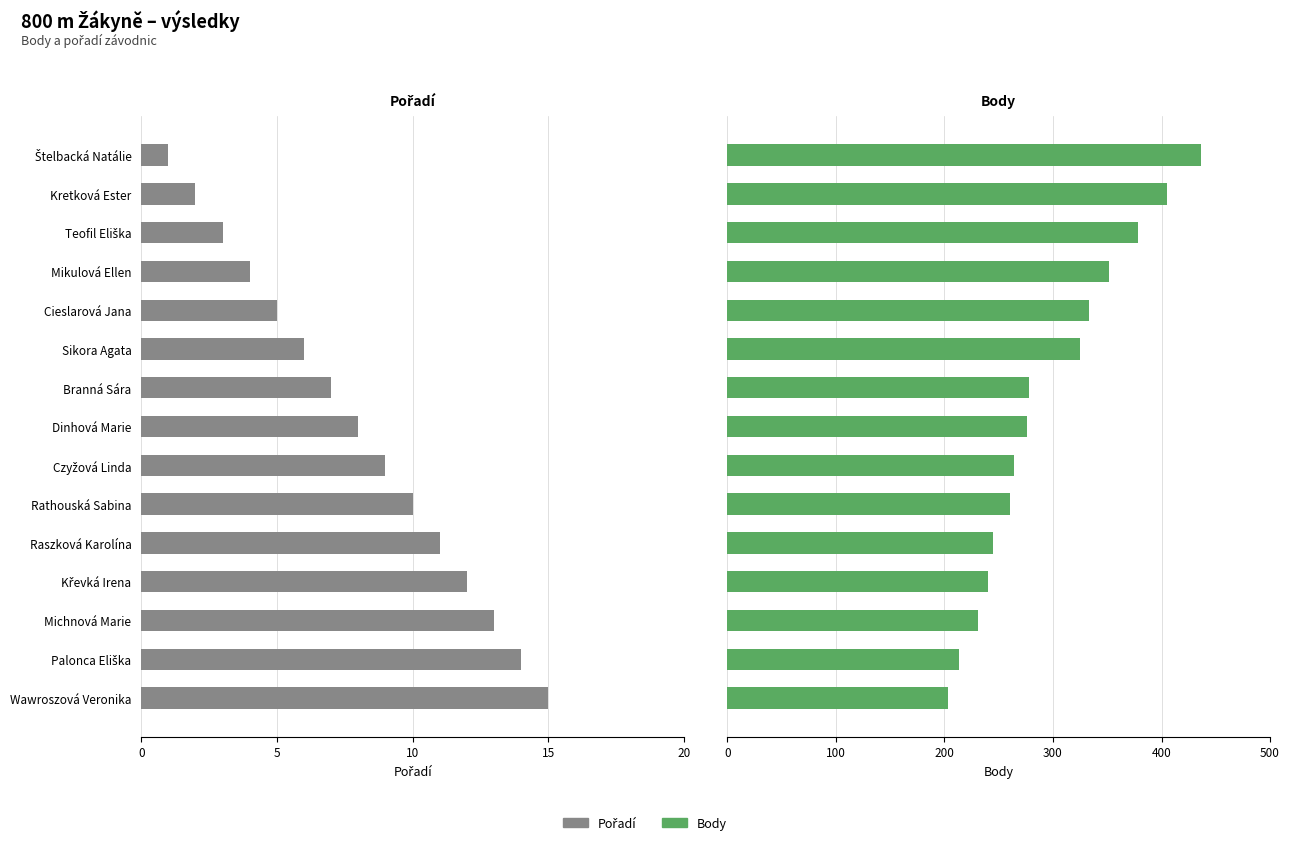

At Kretková Ester, list the series in order from largest to smallest.

Body, Pořadí